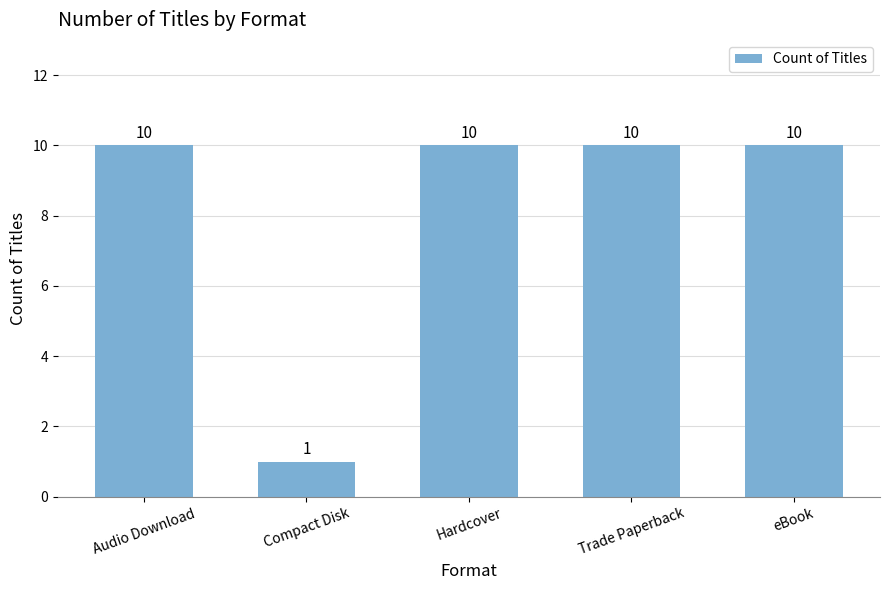

How many series are shown in this chart?

1